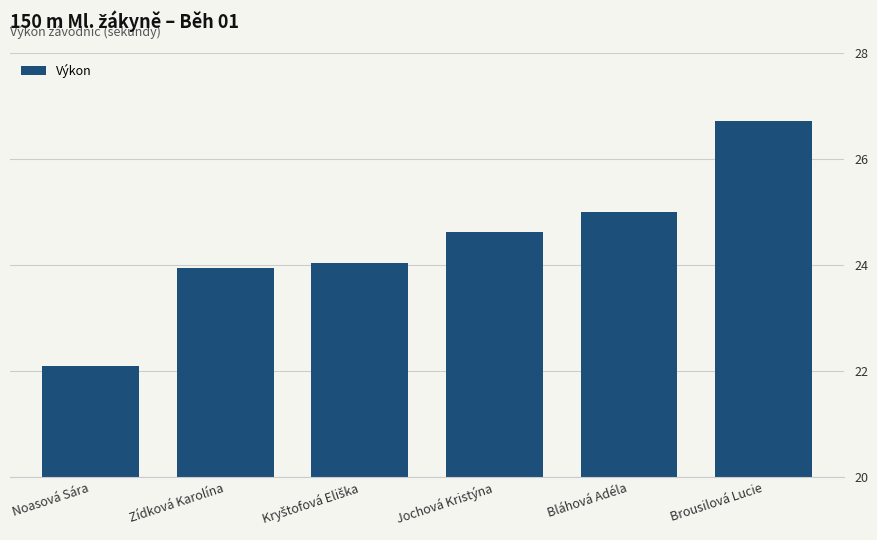

What is the label of the 2nd bar from the right?

Bláhová Adéla